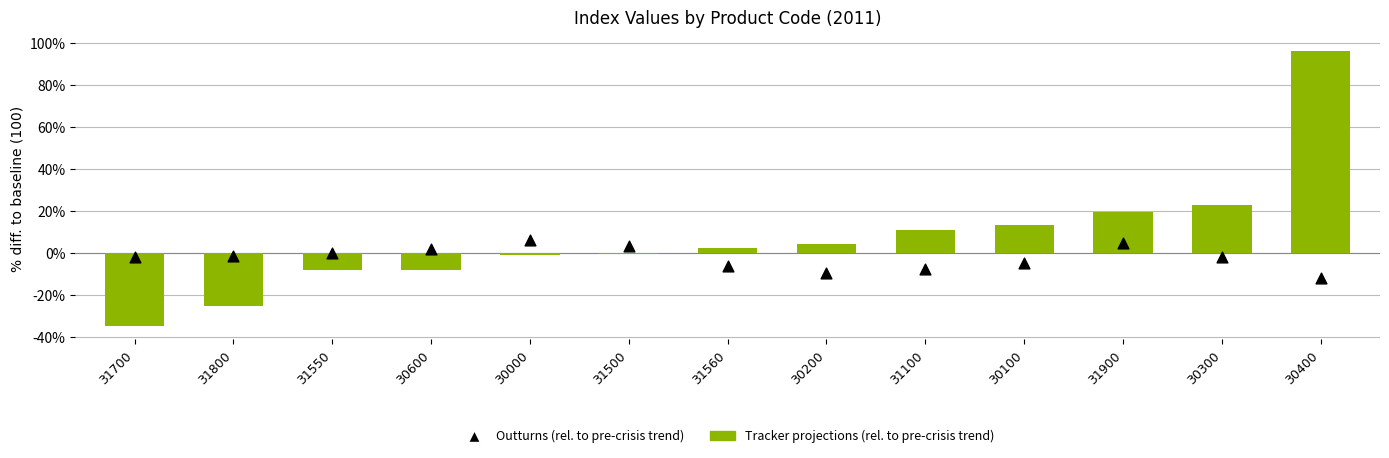

Which series has the widest spread of Y values?

Tracker projections (rel. to pre-crisis trend)